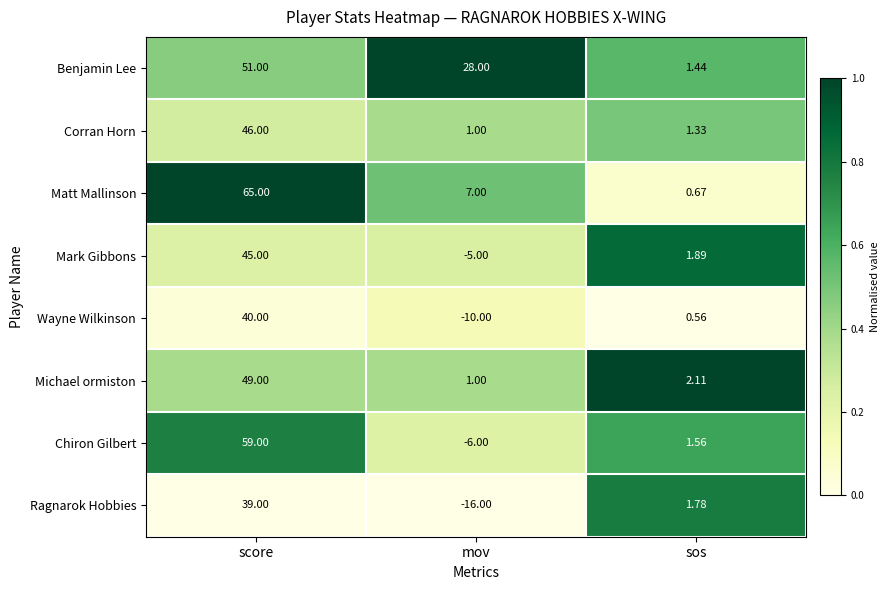

Which series has the largest range (max minus min)?

Chiron Gilbert